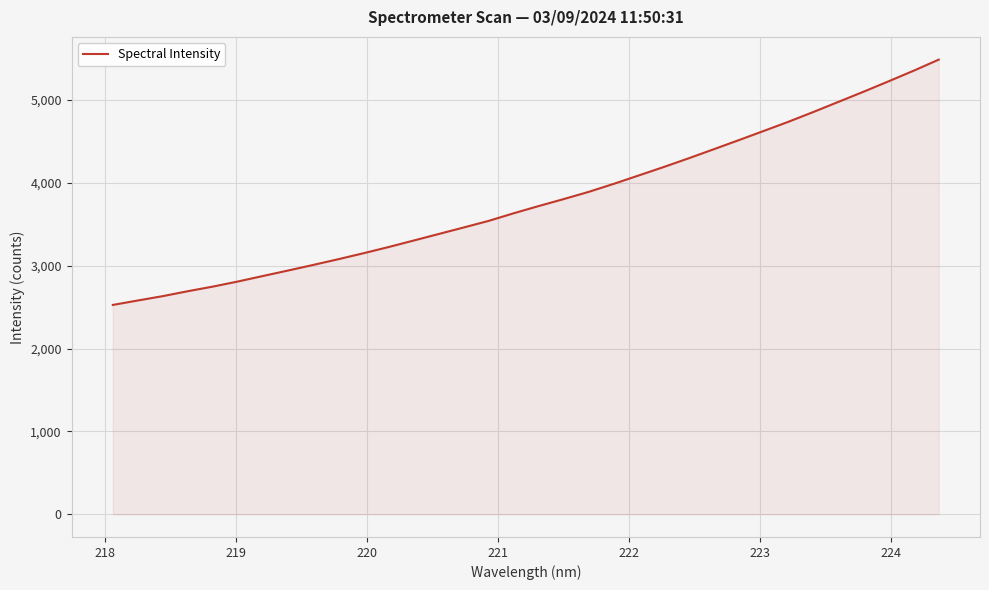

What is the smallest value displayed?

2526.1